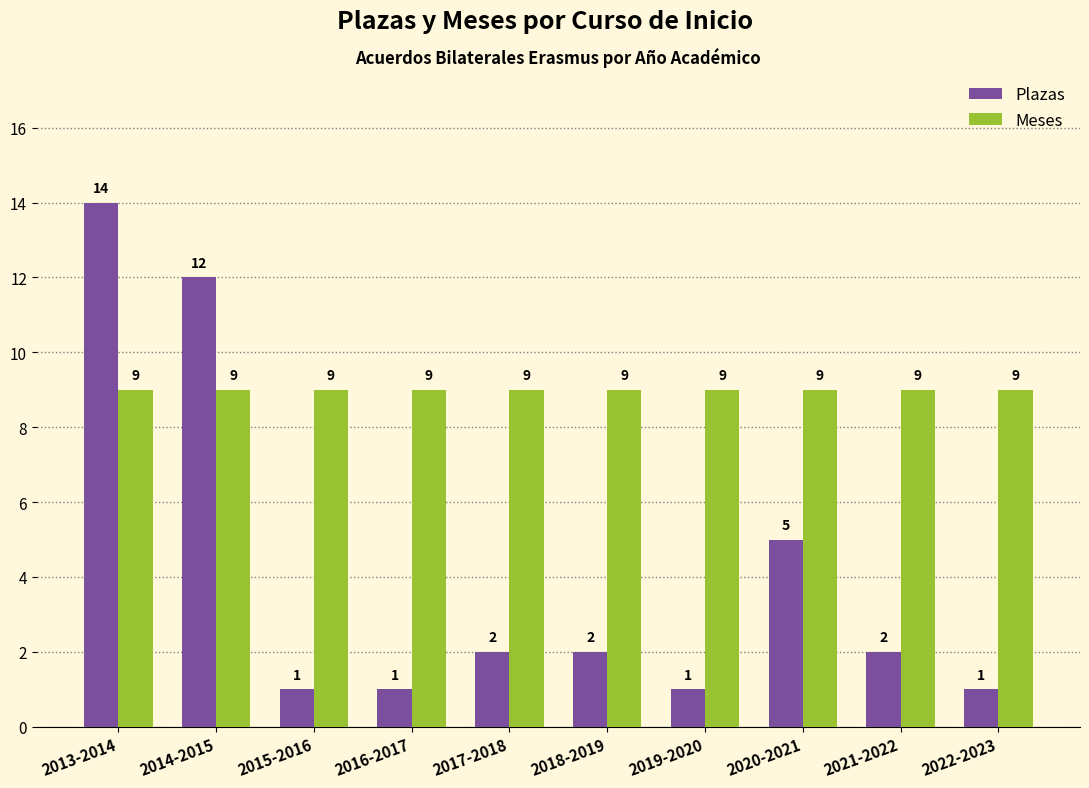

At which category does the chart reach its peak across all series?

2013-2014